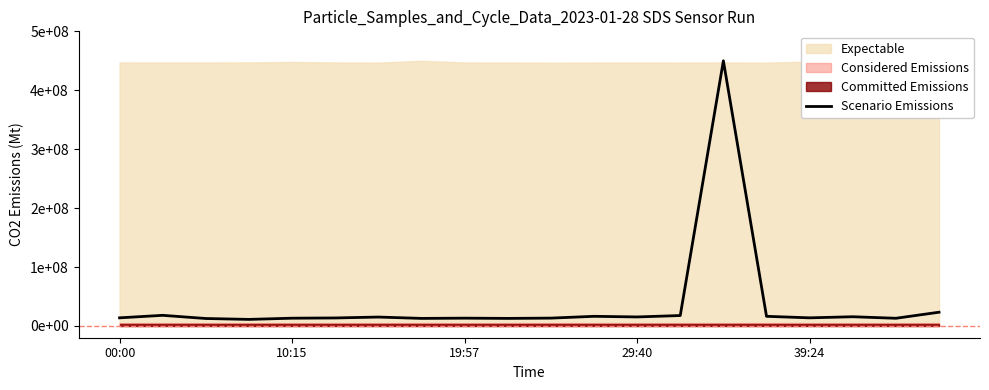

How many interior local peaks (higher than both neighbors) does the data have?

6